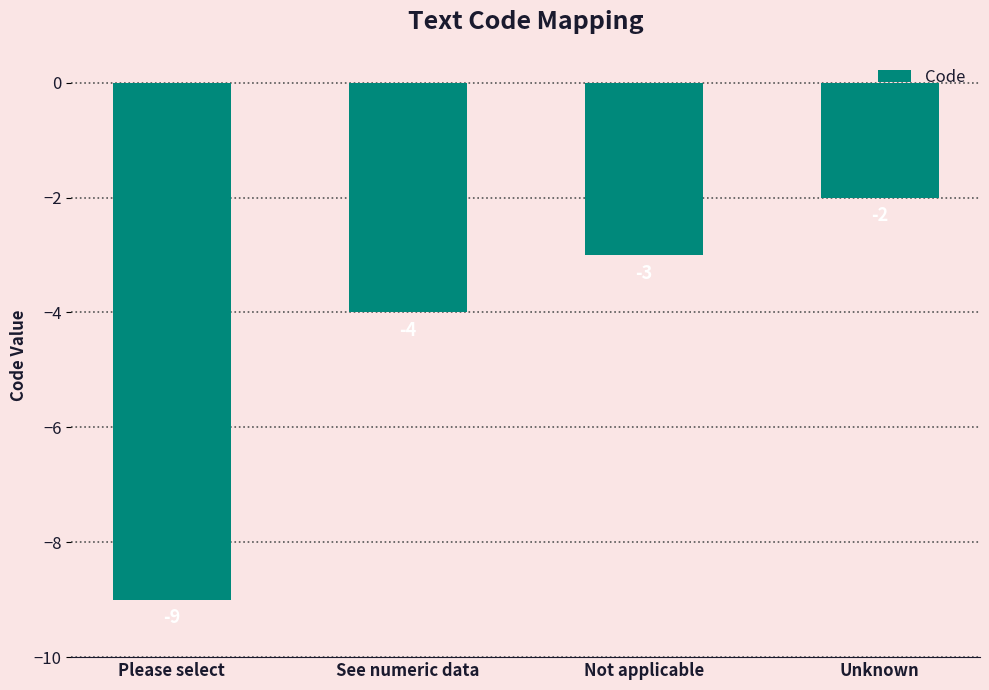

What is the smallest value displayed?

-9